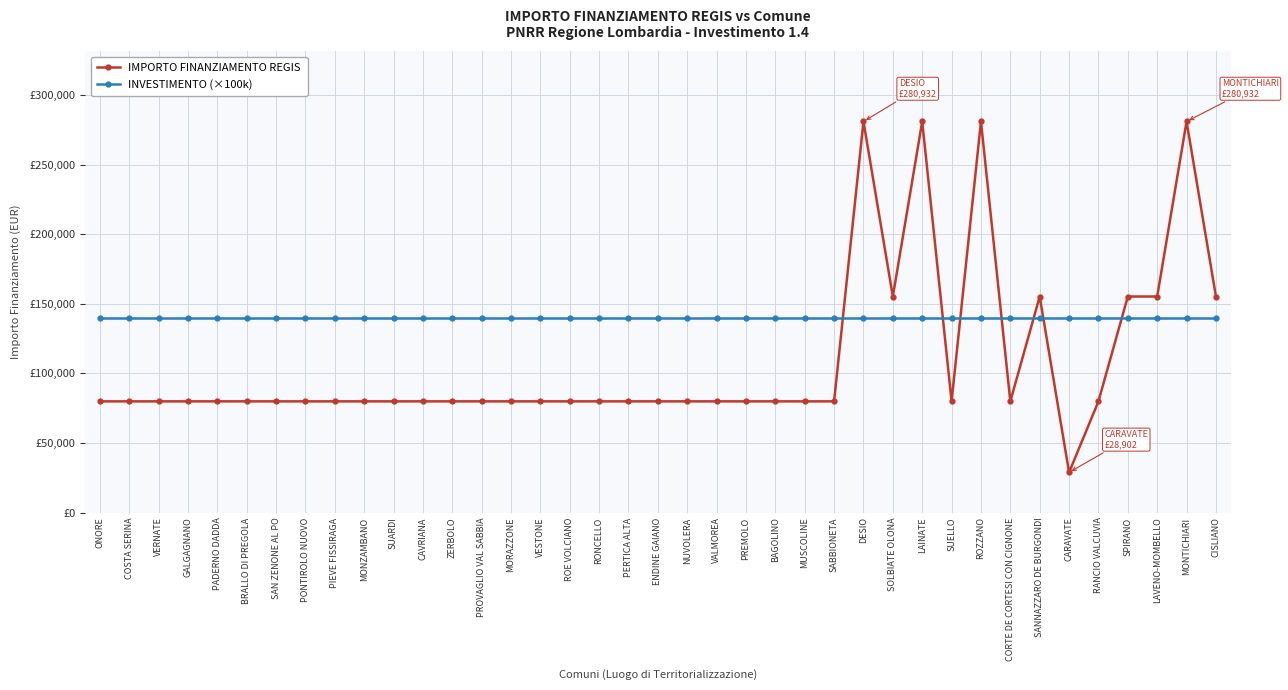

Is this an area chart (filled region under the line)?

No